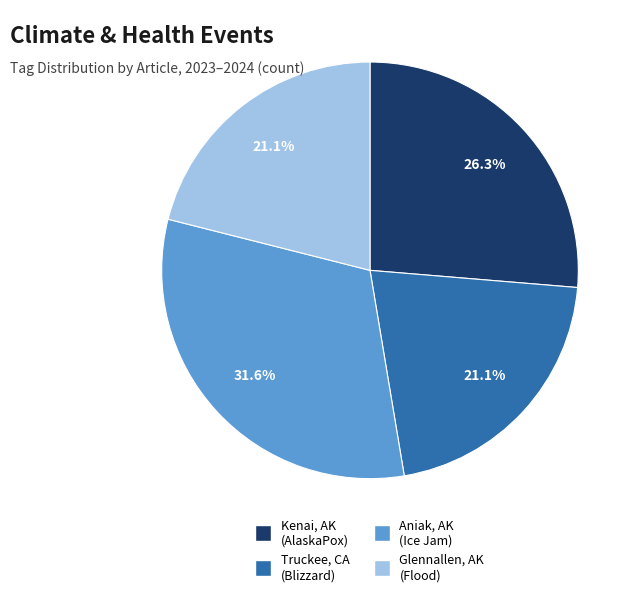

Is there a majority slice in this chart?

No